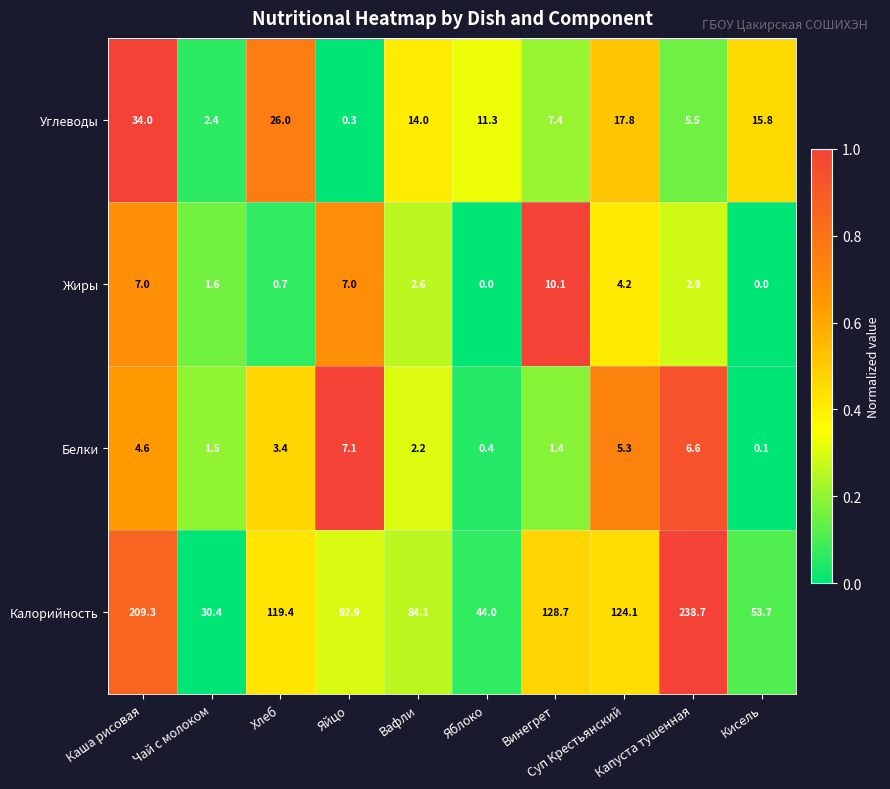

At how many categories does at least one series exceed 0?

10